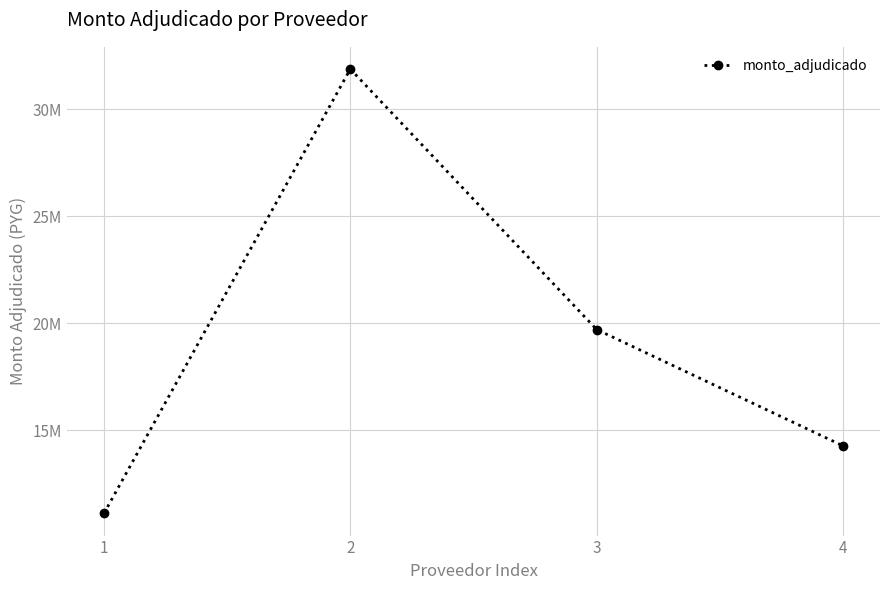

Between 2 and 1, which is larger?

2